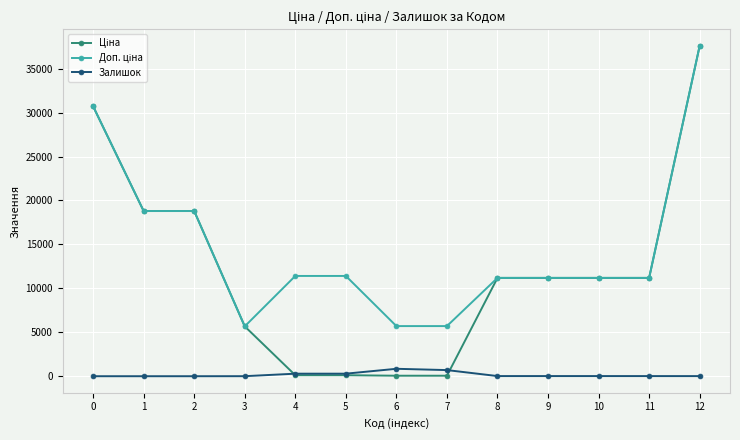

The value of Залишок at 12 is 13.0. True or false?

True